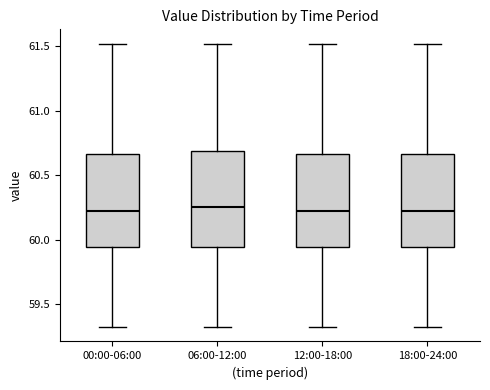

Where does the upper whisker of the box for 00:00-06:00 end on the y-axis? The values are not printed on the chart, so give them approximately, as read against the axis.

61.50